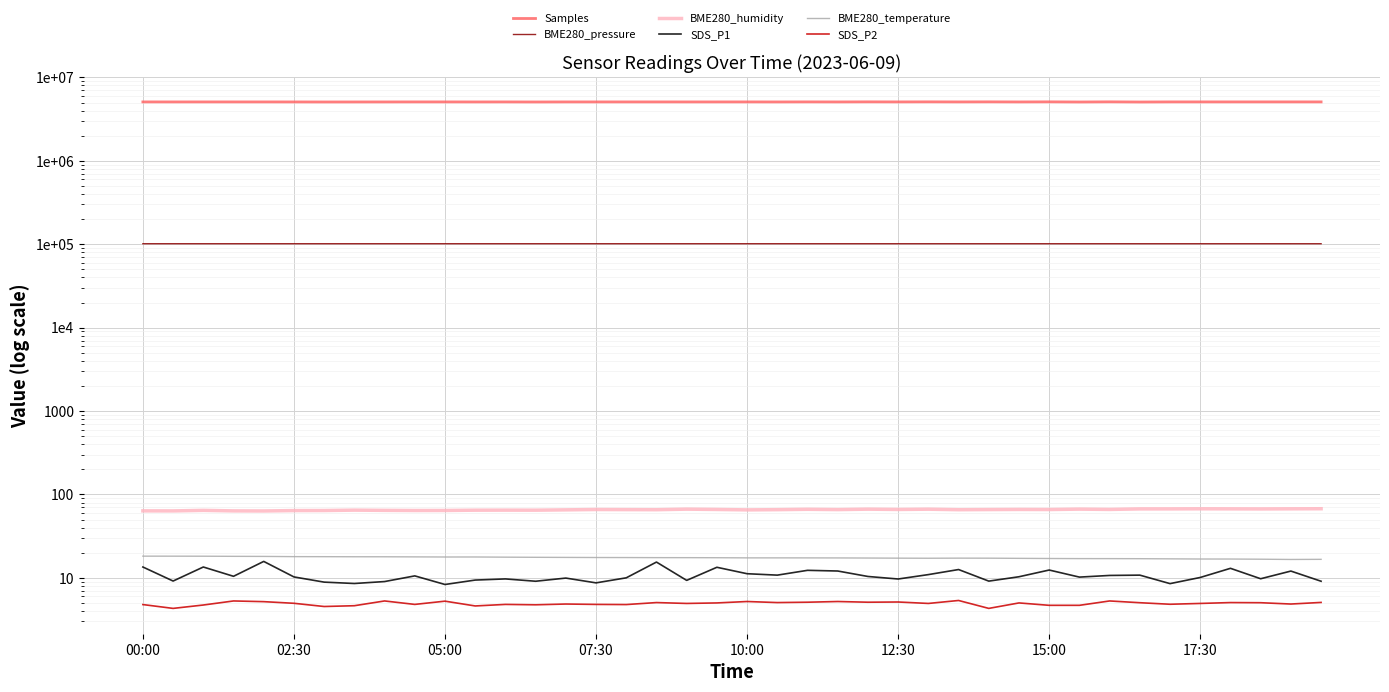

At how many categories does at least one series exceed 4663756?

40